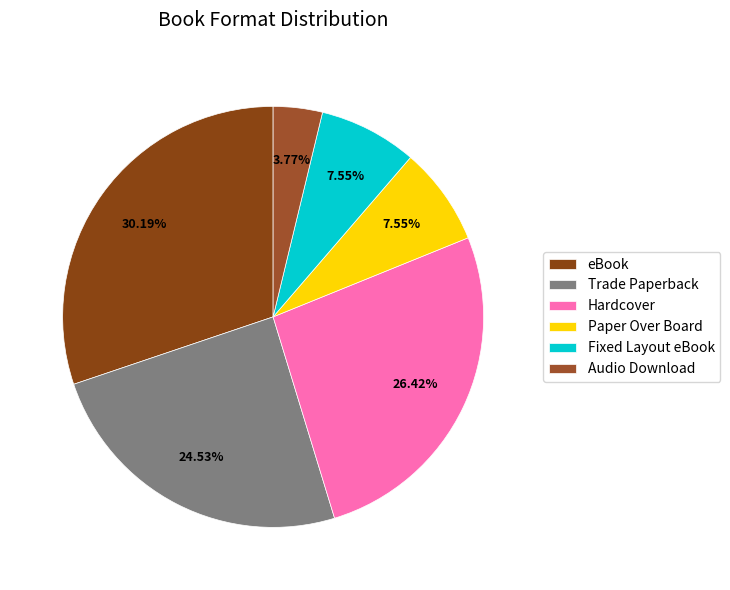

Is there a majority slice in this chart?

No